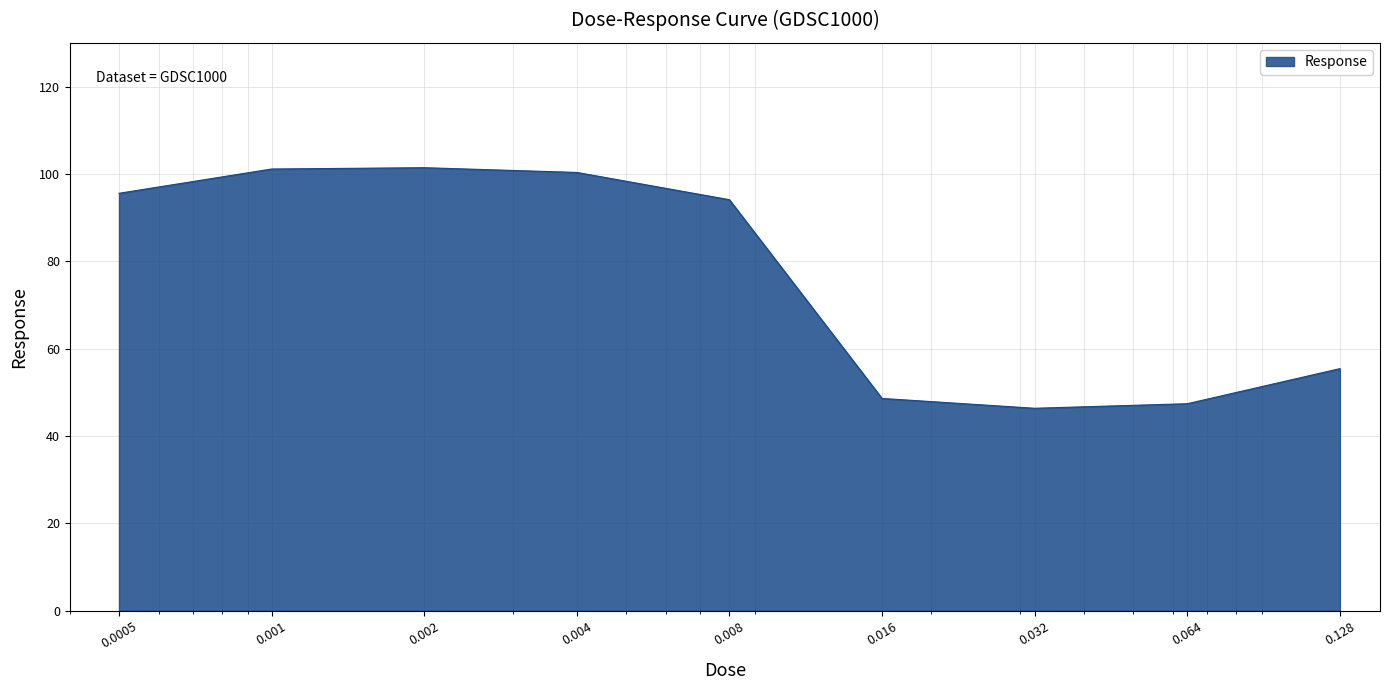

What is the difference between the maximum and minimum values?

55.1